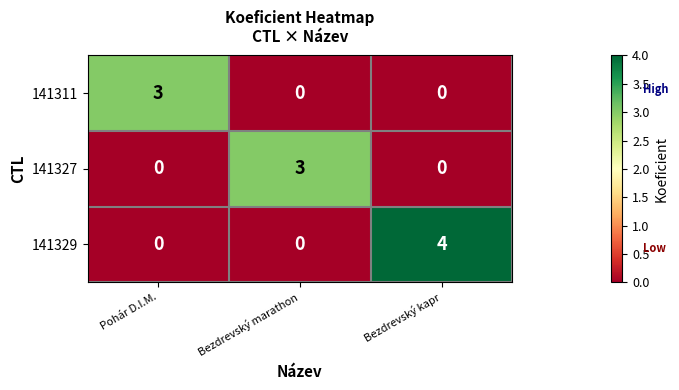

How many 141311 values are between 0 and 3?

3